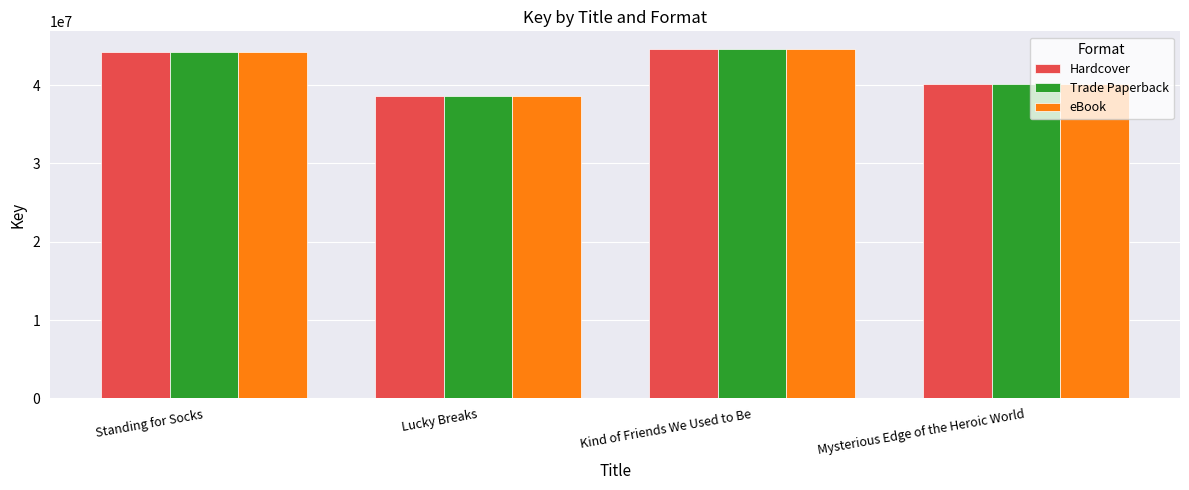

What is the sum of all Trade Paperback values?

167476481